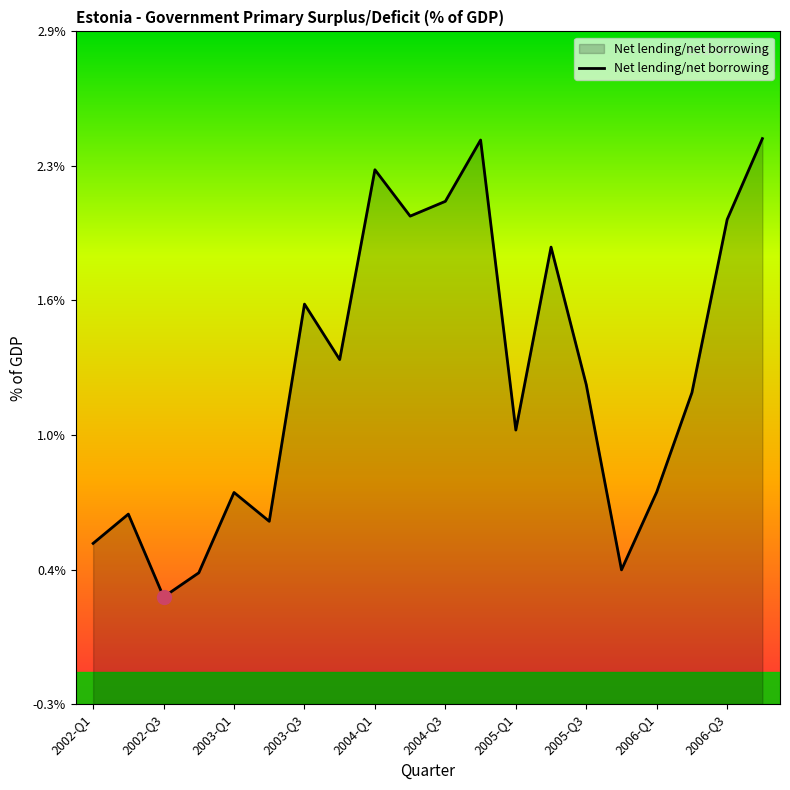

The value at 2006-Q1 is 3.2. True or false?

False